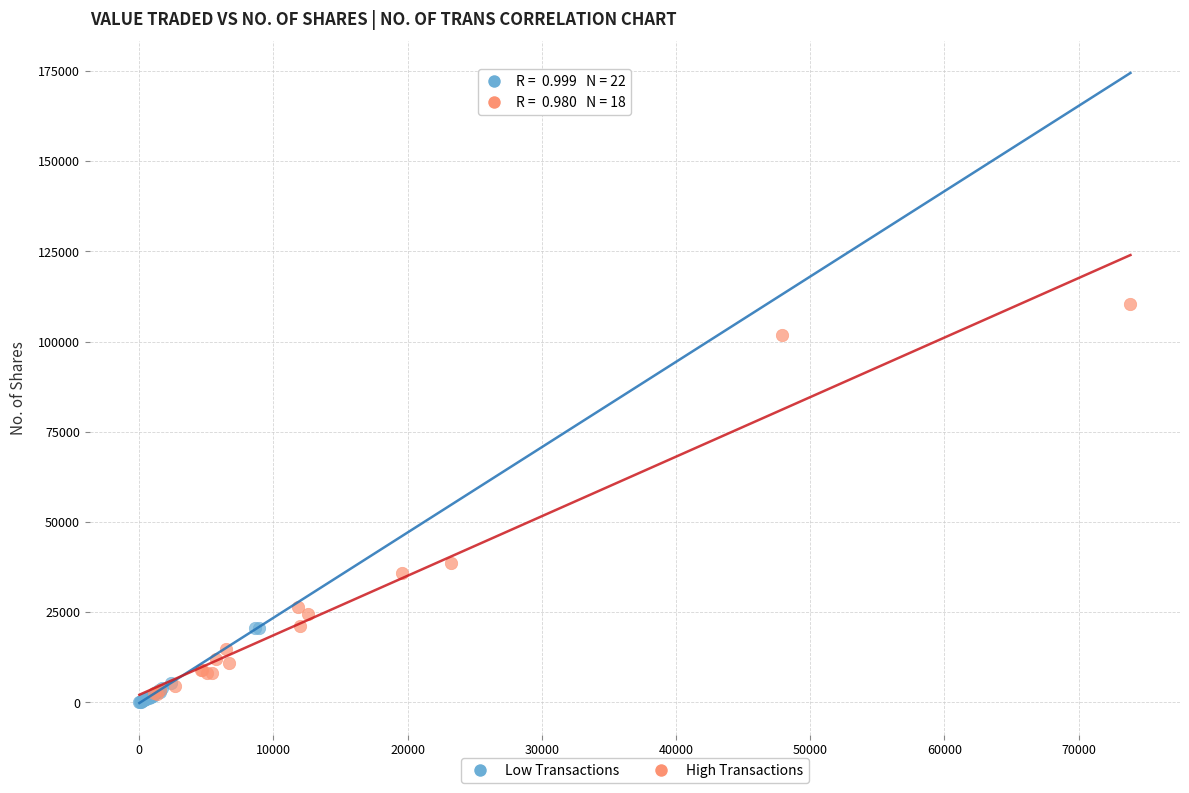

Which series contains the highest Y value?

High Transactions